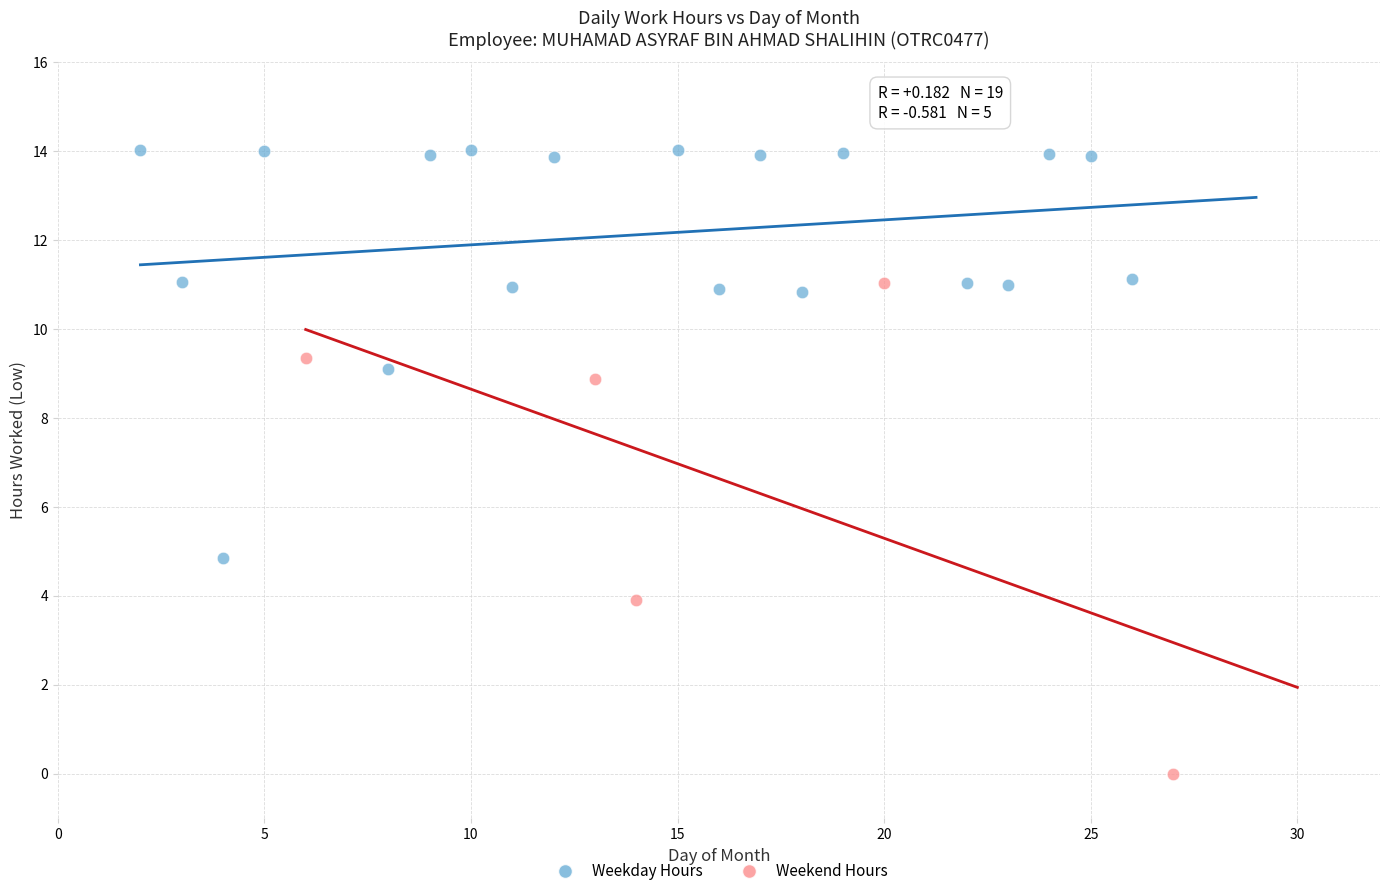

Which series has the widest spread of Y values?

Weekend Hours